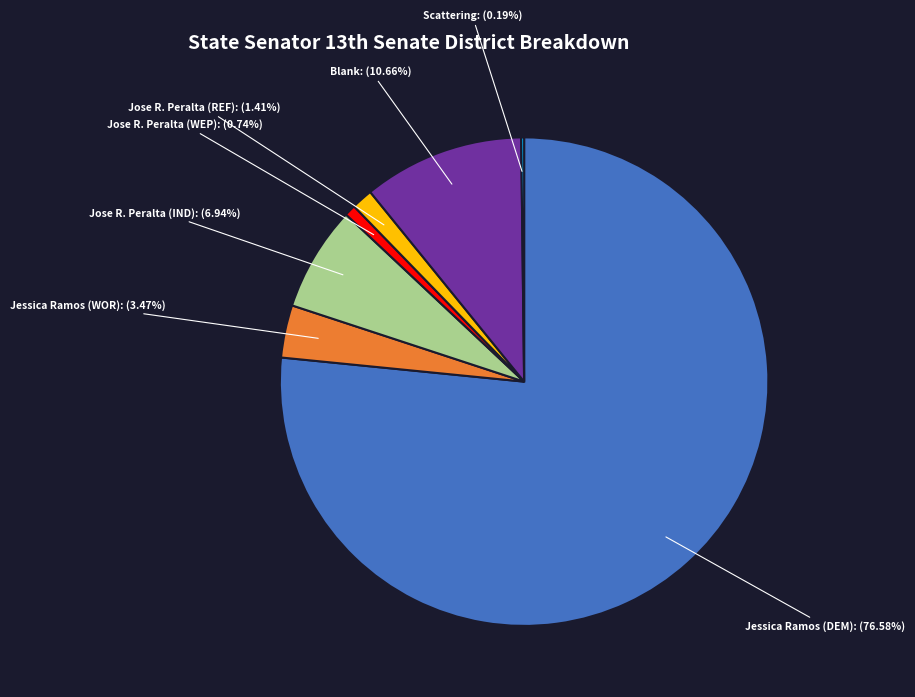

Do Jose R. Peralta (REF): (1.41%) and Jessica Ramos (DEM): (76.58%) together represent more than half of the pie?

Yes